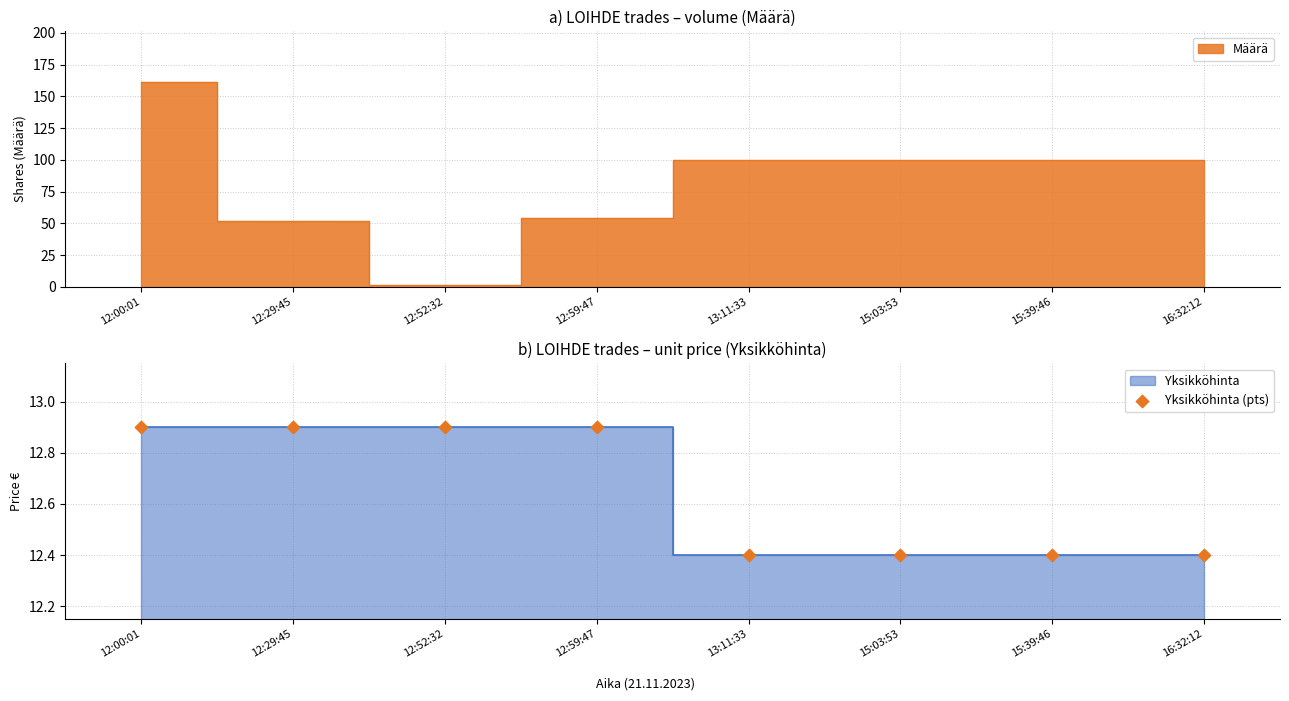

Between 12:52:32 and 15:03:53, which is larger?

12:52:32